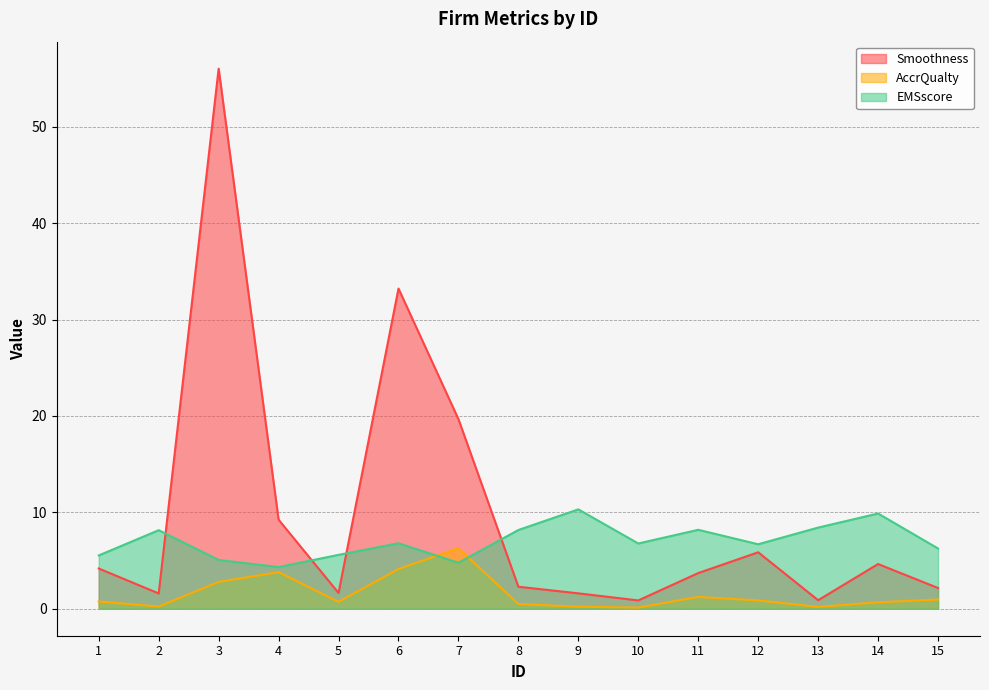

The EMSscore series shows 11.3 at 2. True or false?

False